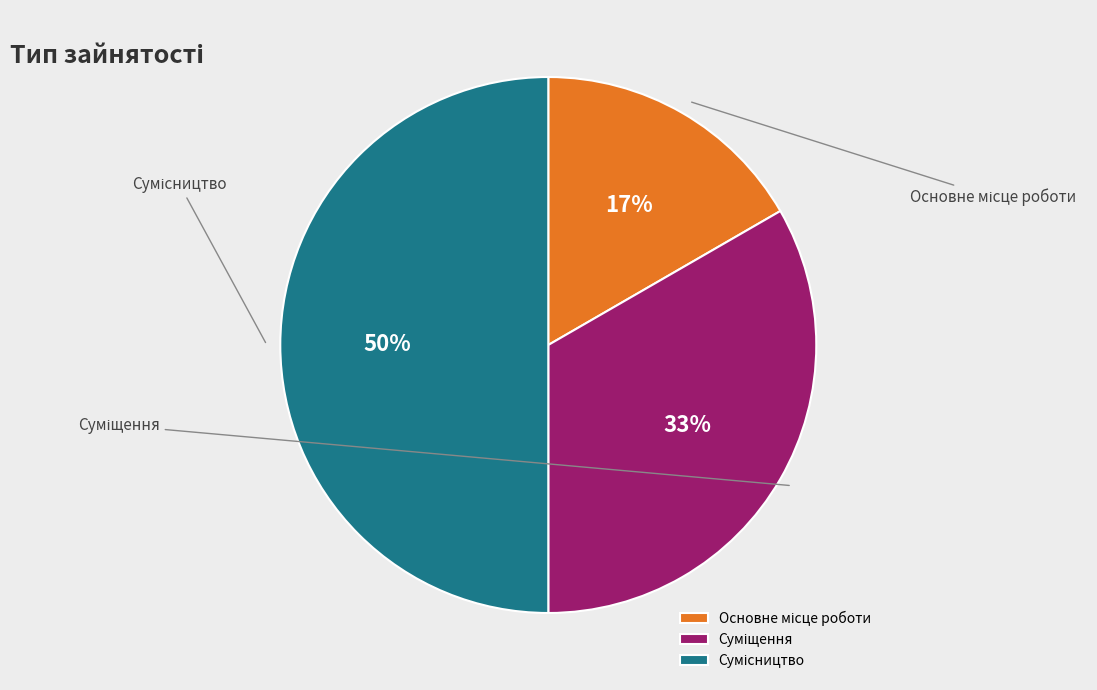

How many segments does this pie chart have?

3